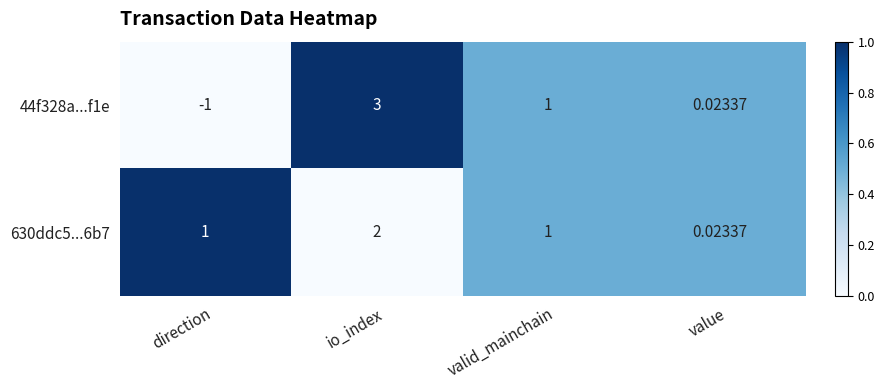

At which label is 44f328a...f1e closest to 1?

valid_mainchain